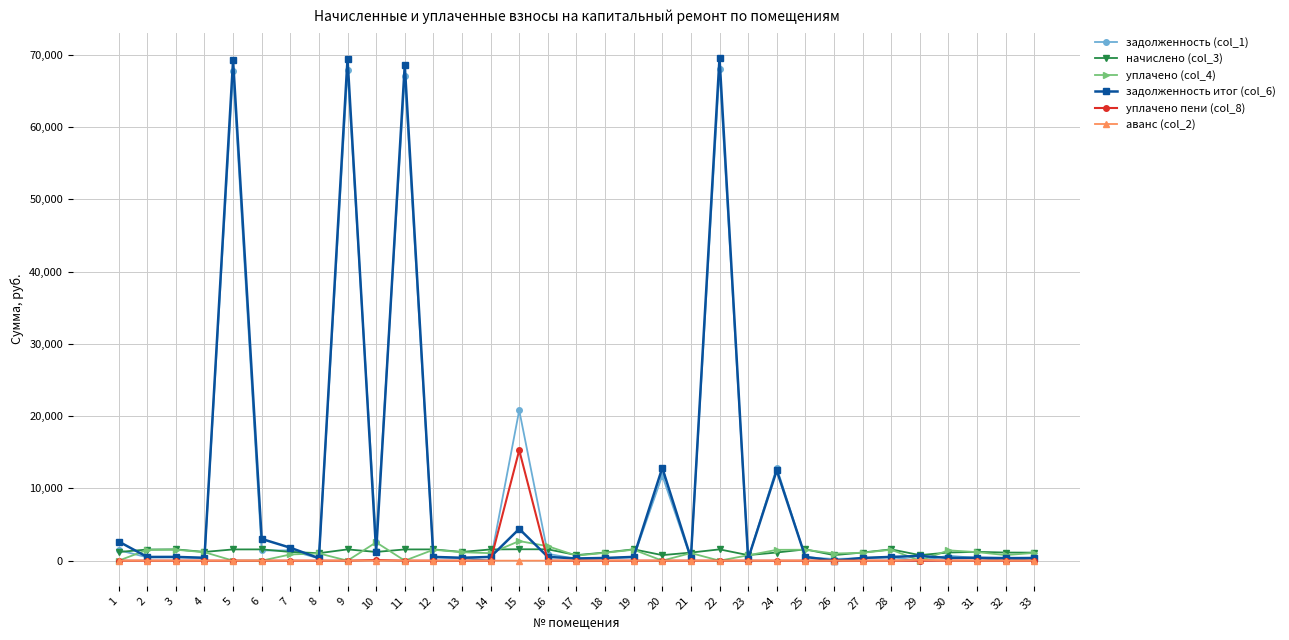

Which series has the largest range (max minus min)?

задолженность итог (col_6)